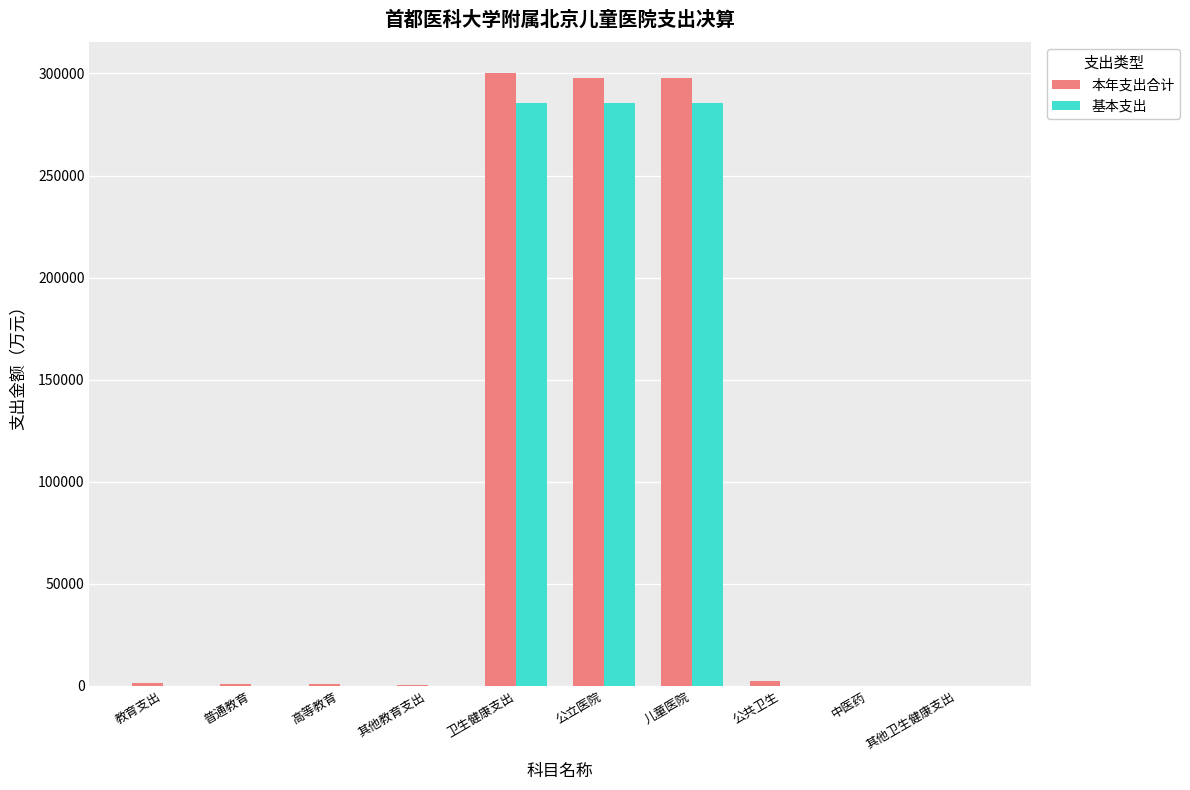

Is it true that 基本支出 equals -167042.1 at 教育支出?

False